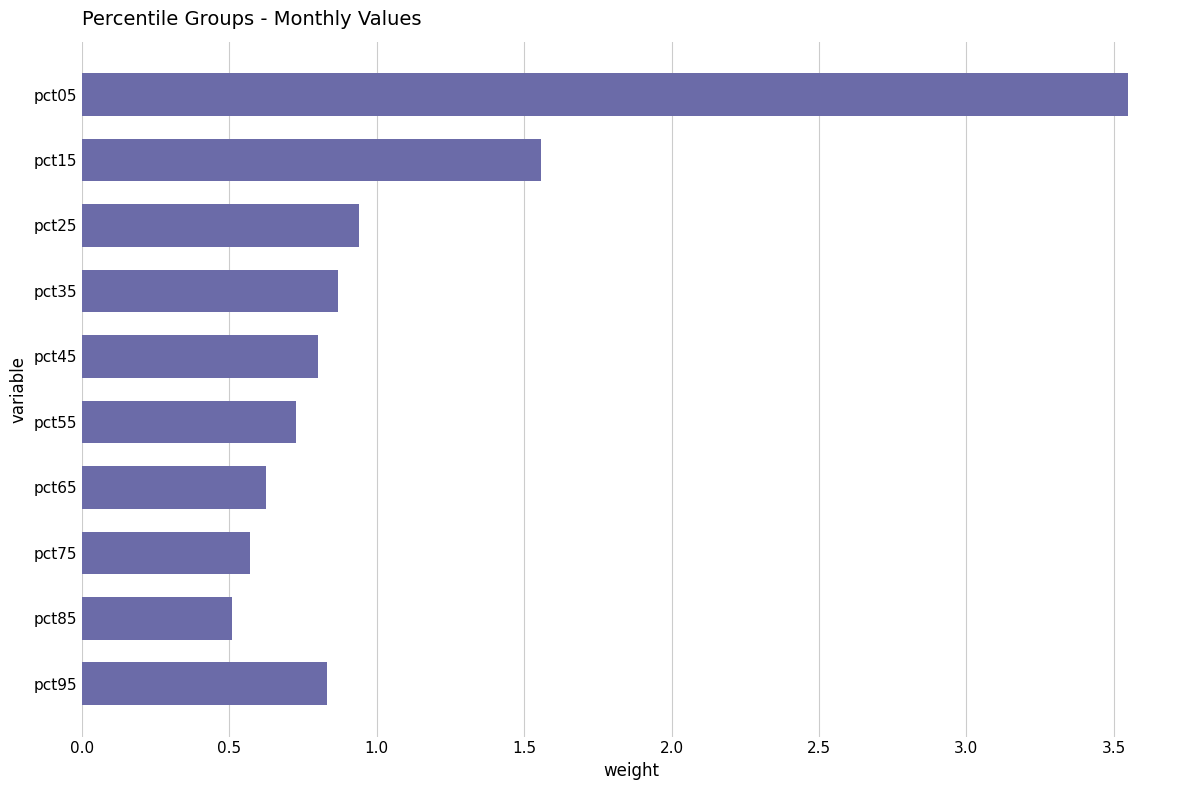

What is the difference between the maximum and second lowest values?

3.0